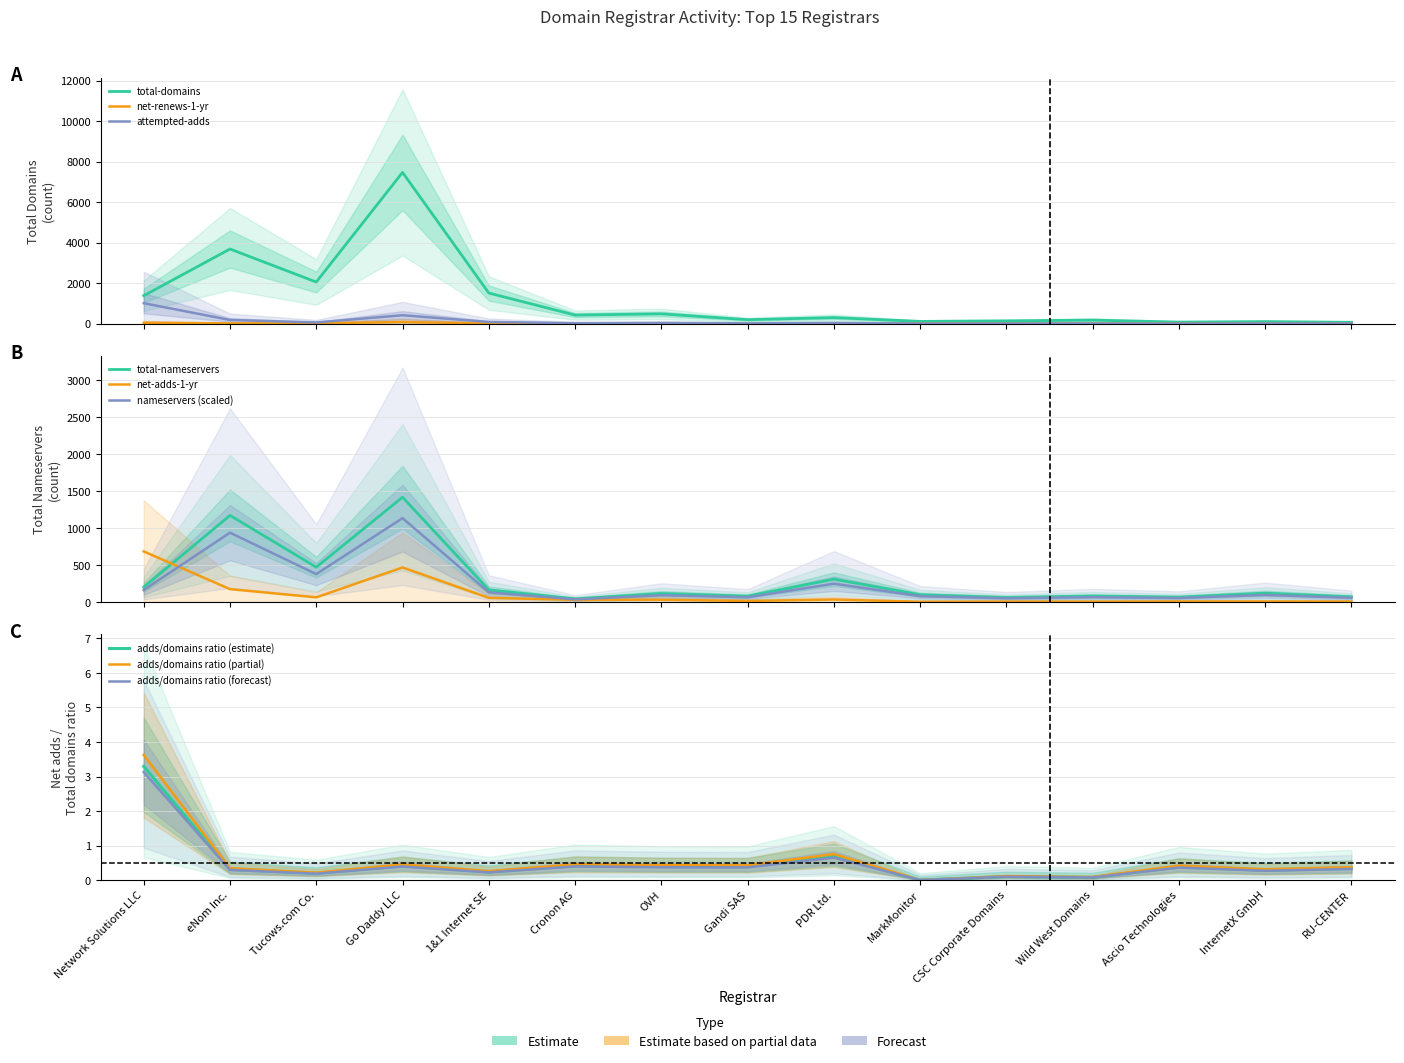

At which category does net-renews-1-yr reach its first local peak?

Go Daddy LLC